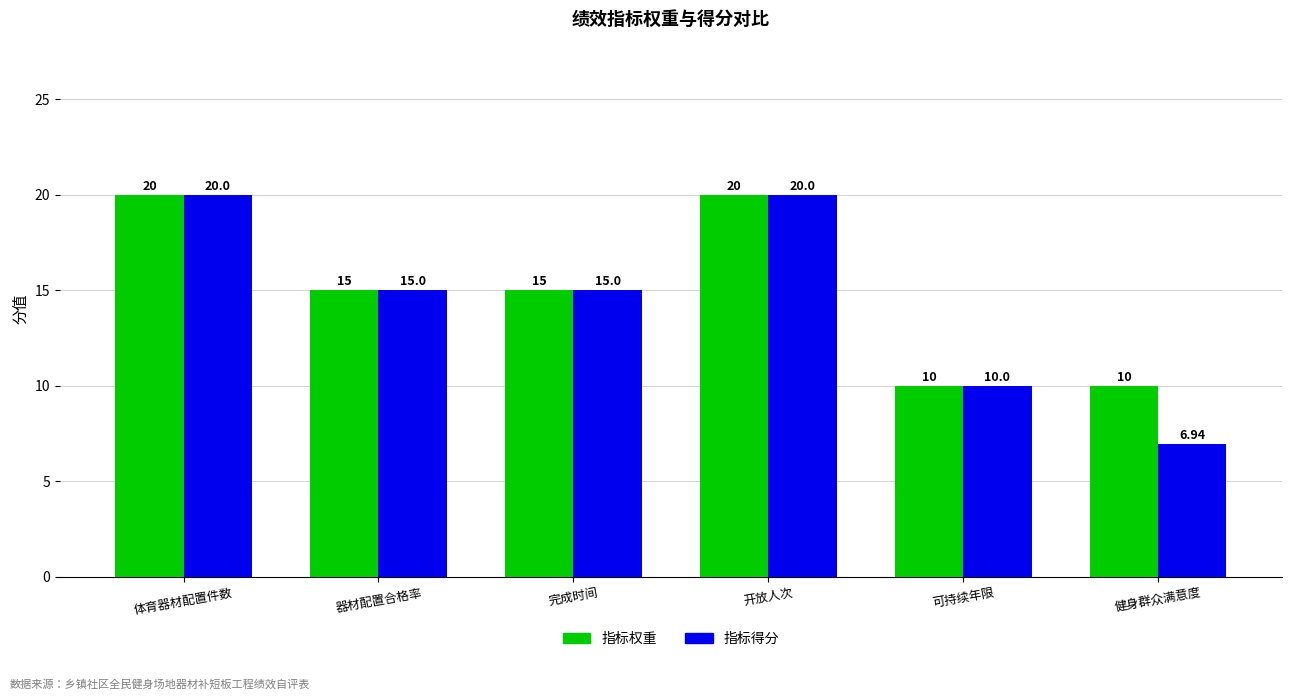

What position from the left is 完成时间?

3